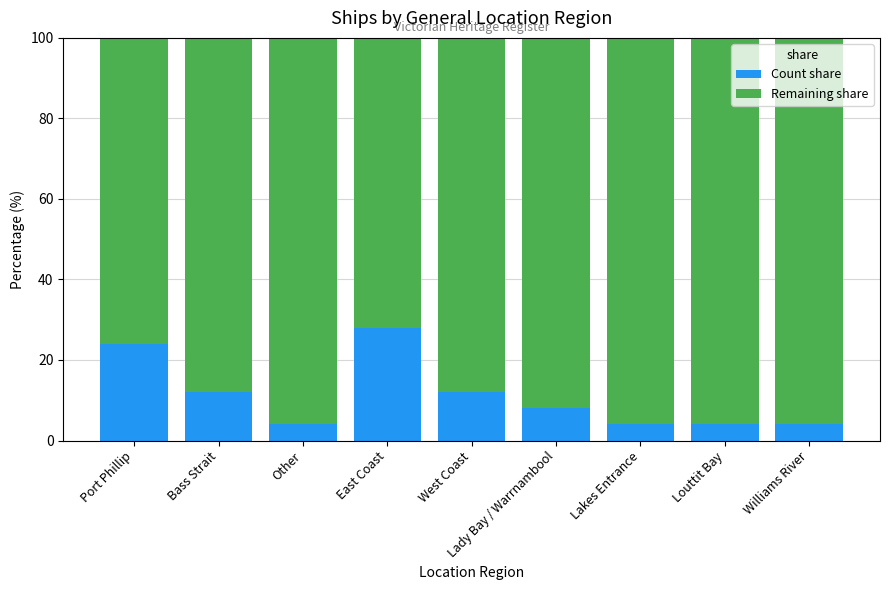

True or false: Count share has a value of 4.0 at Lakes Entrance.

True